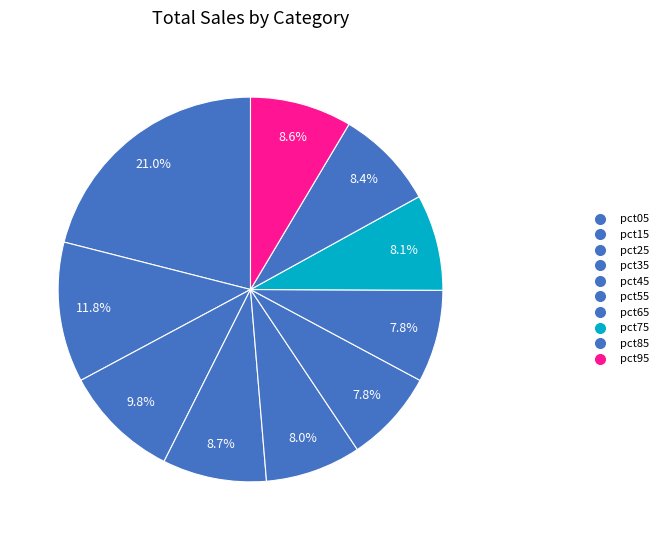

How many slices are in this pie chart?

10